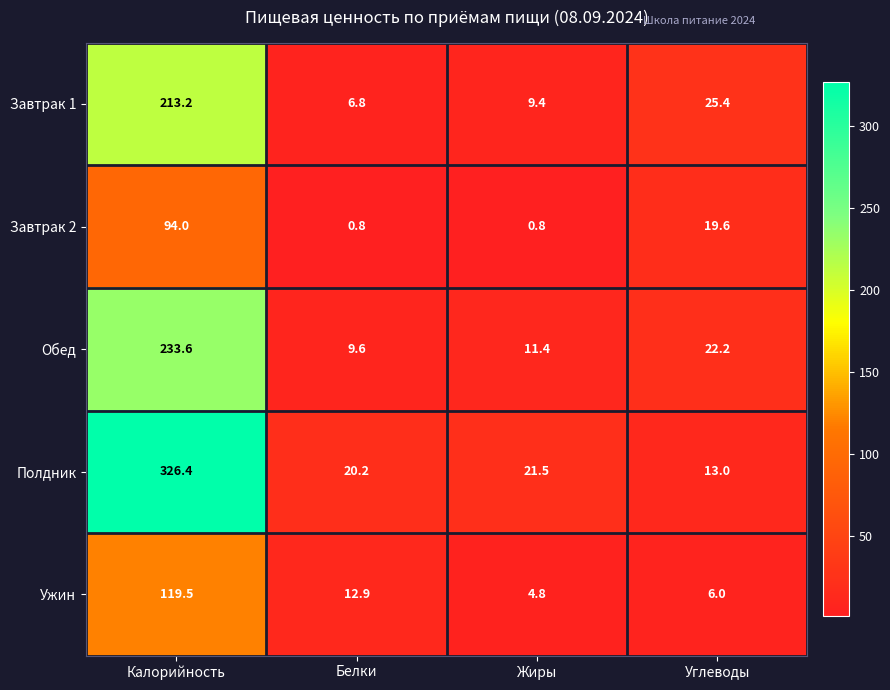

True or false: Ужин has a value of 4.8 at Жиры.

True